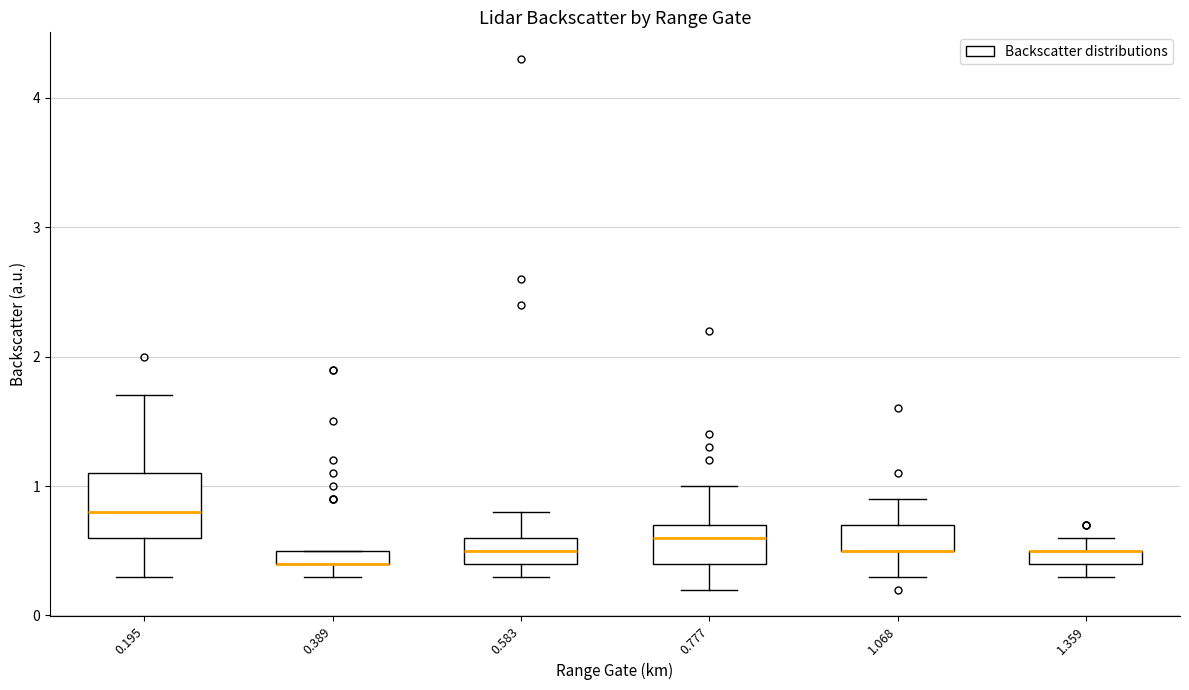

Which box is the tallest, from its lower edge to its upper edge?

0.195